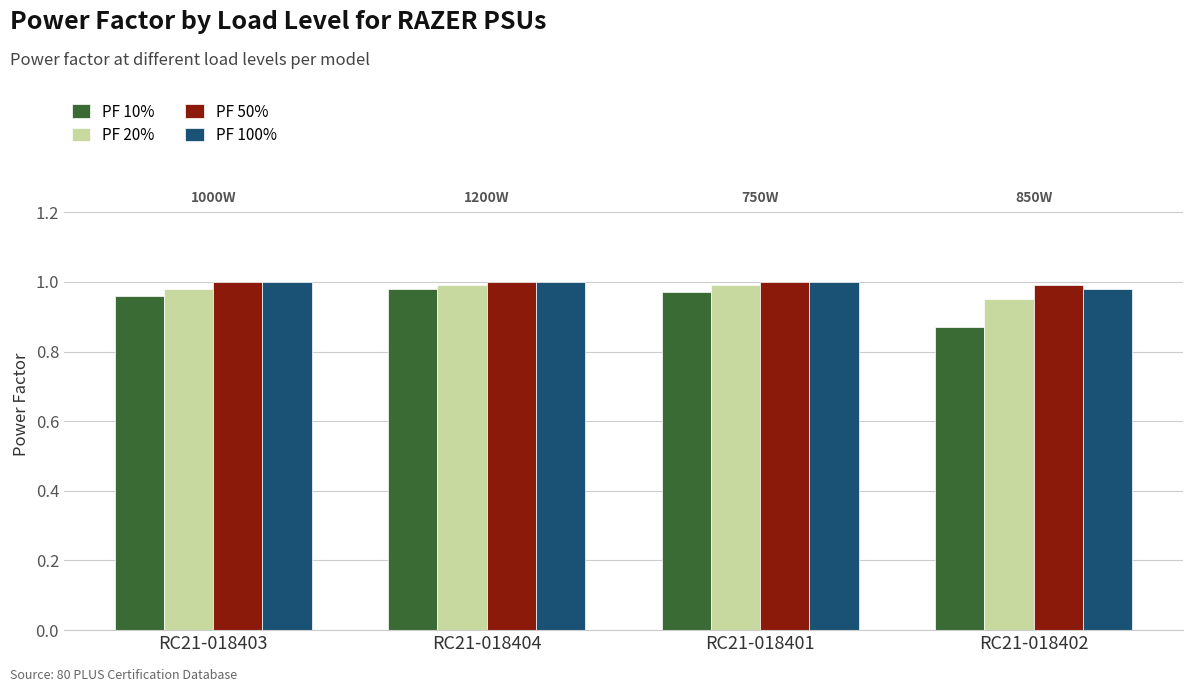

At which label does PF 10% reach its minimum?

RC21-018402